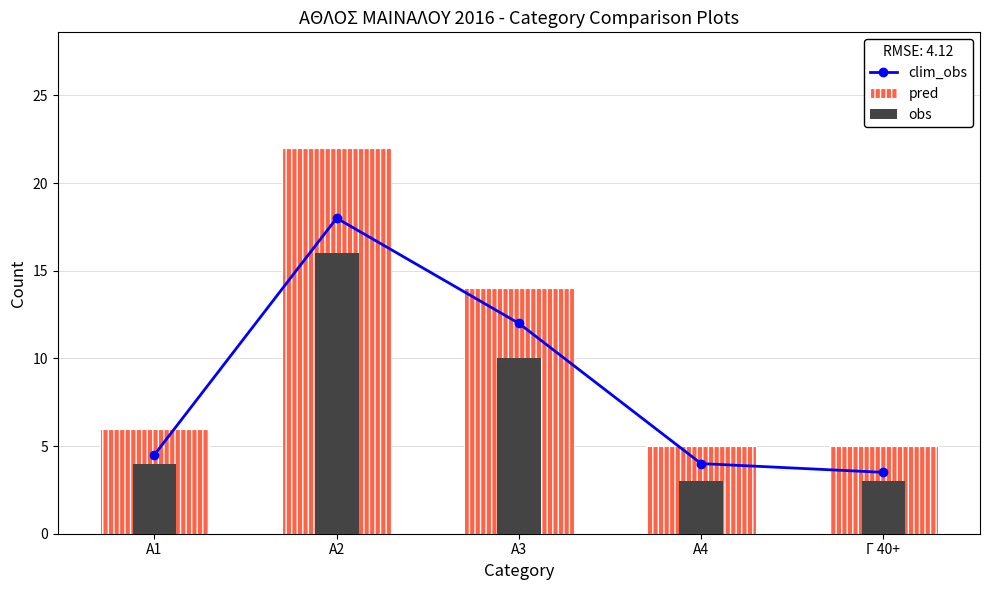

What is the minimum value for clim_obs?

3.5